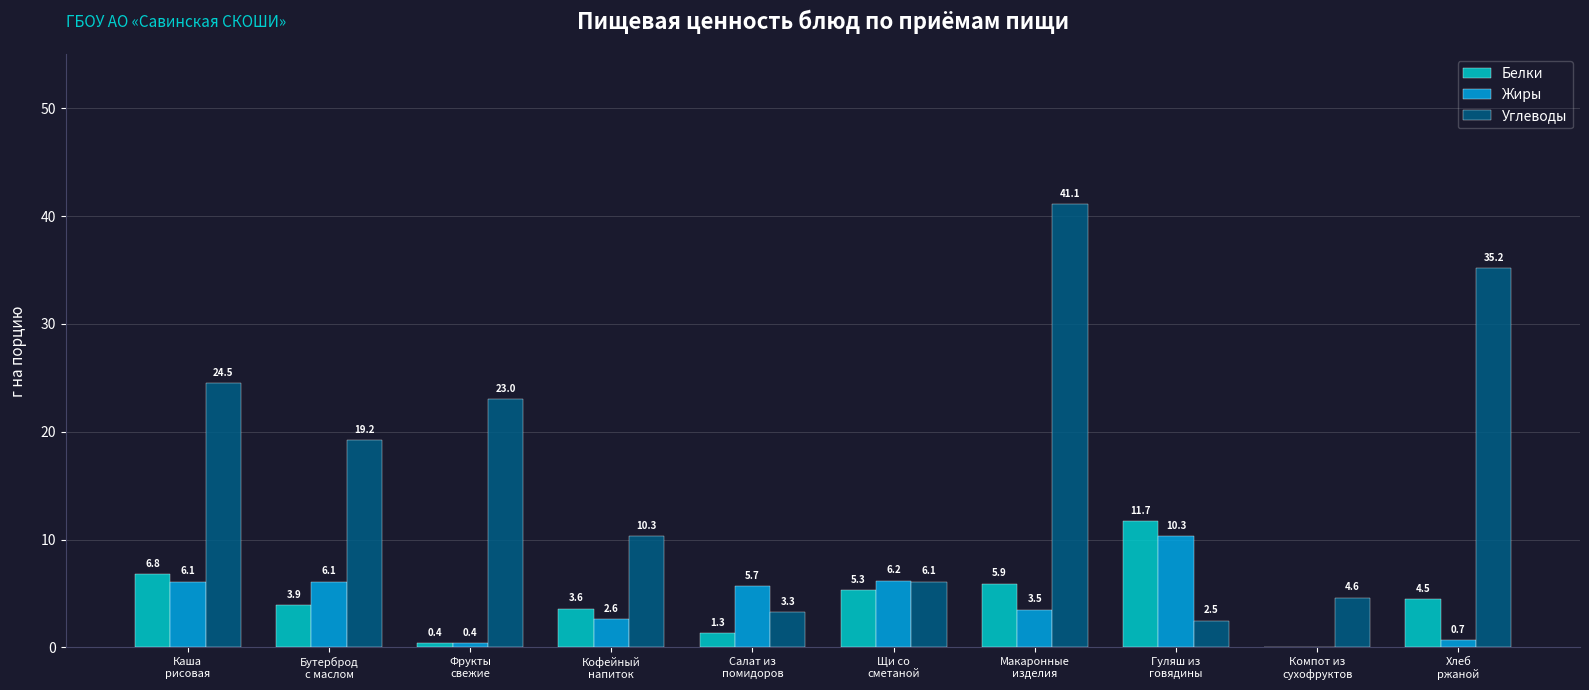

What value does the Белки series have at Макаронные
изделия?

5.9